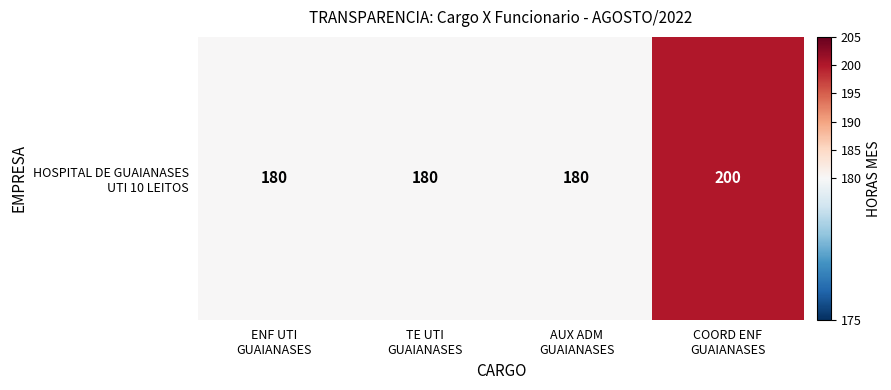

Reading left to right, extract all data points from this chart.

ENF UTI
GUAIANASES=180	TE UTI
GUAIANASES=180	AUX ADM
GUAIANASES=180	COORD ENF
GUAIANASES=200